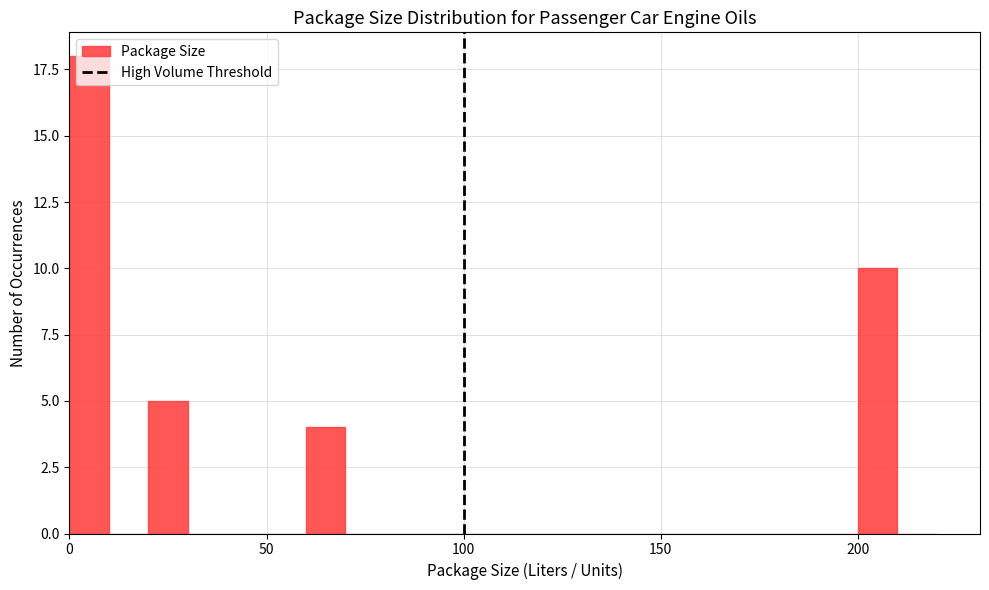

Around what value on the x-axis is the tallest bar? Give the approximate position of its centre, as read against the axis.

5